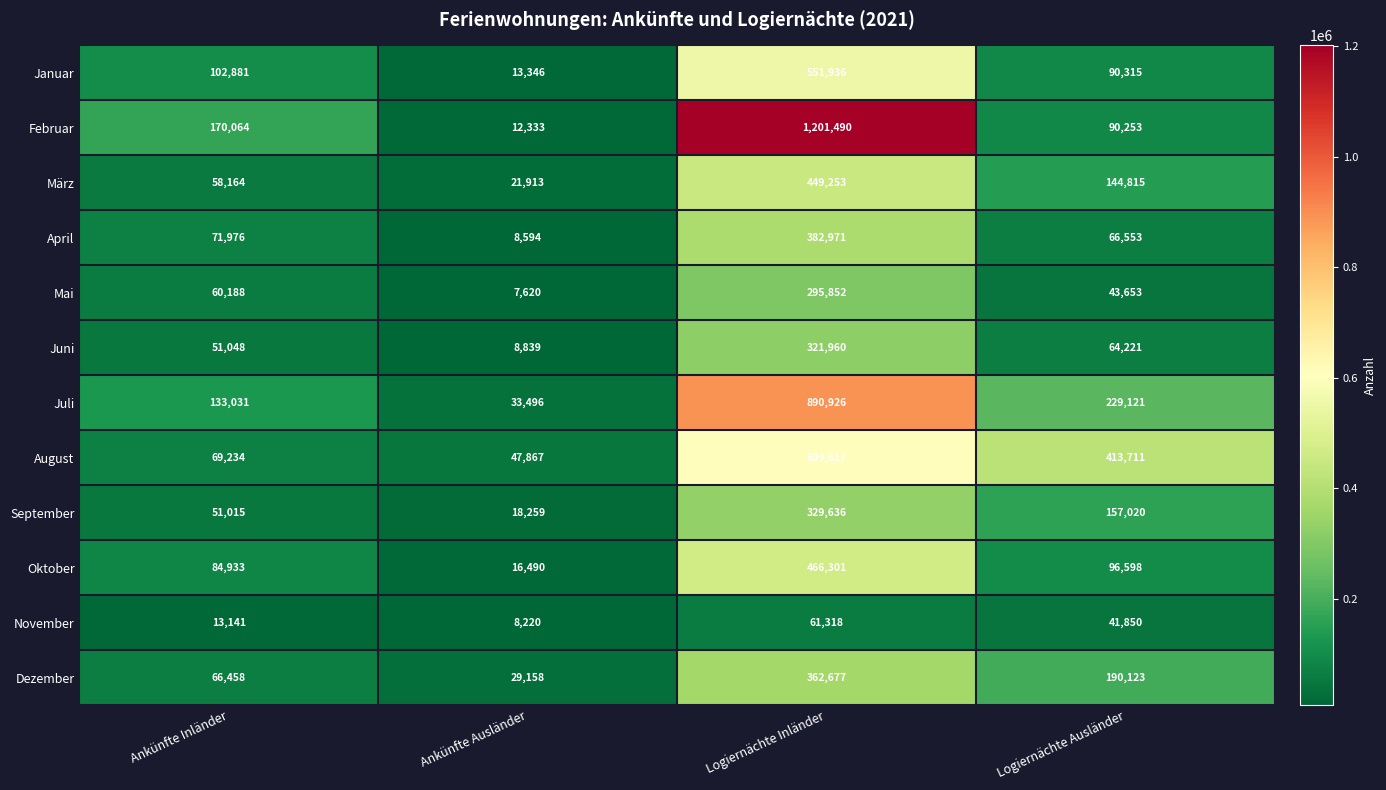

Is it true that März equals 58164 at Ankünfte Inländer?

True